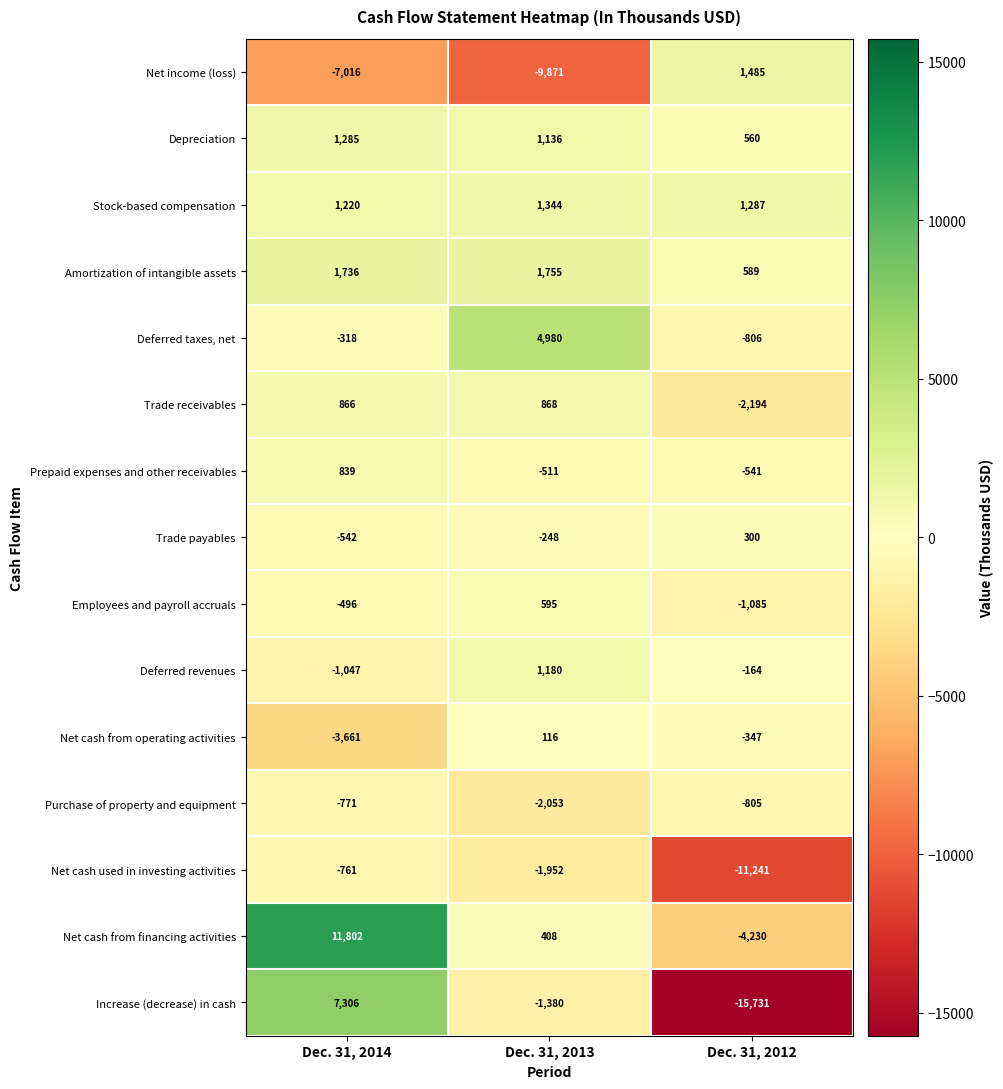

Which series has the largest range (max minus min)?

Increase (decrease) in cash